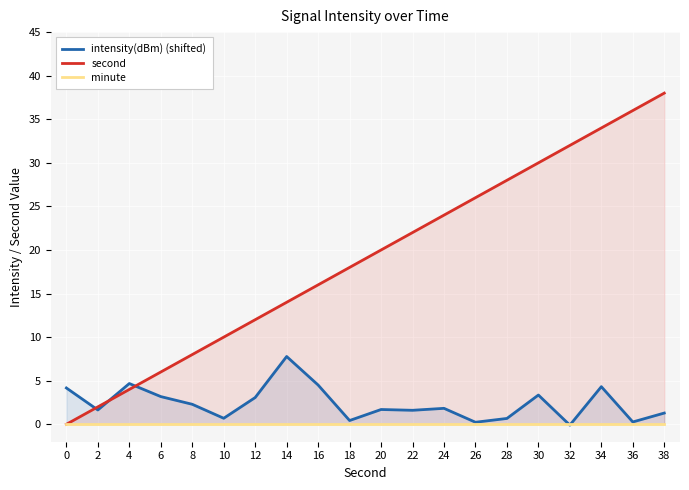

The minute series shows 0.0 at 38. True or false?

True